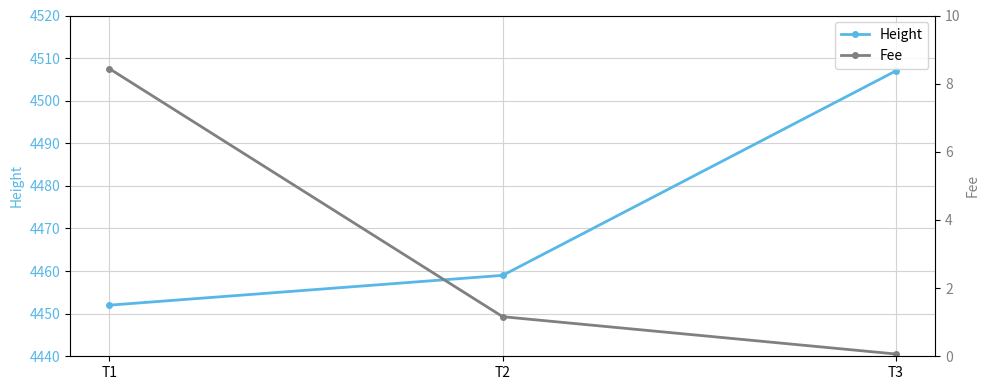

Read the Height value at T1.

4452